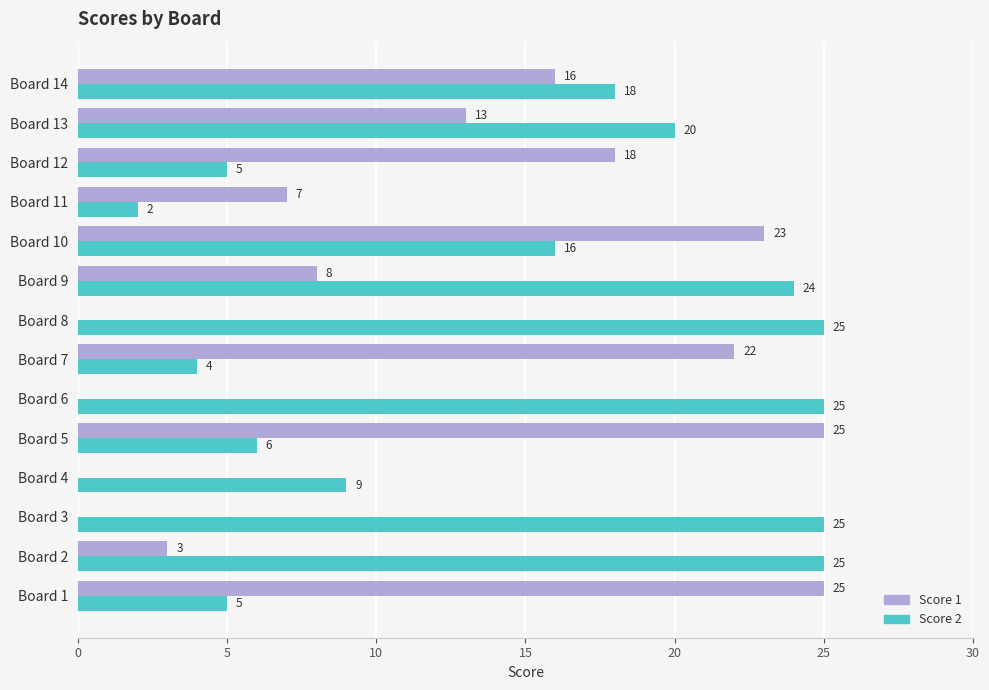

Is it true that Score 1 equals 0 at Board 3?

True